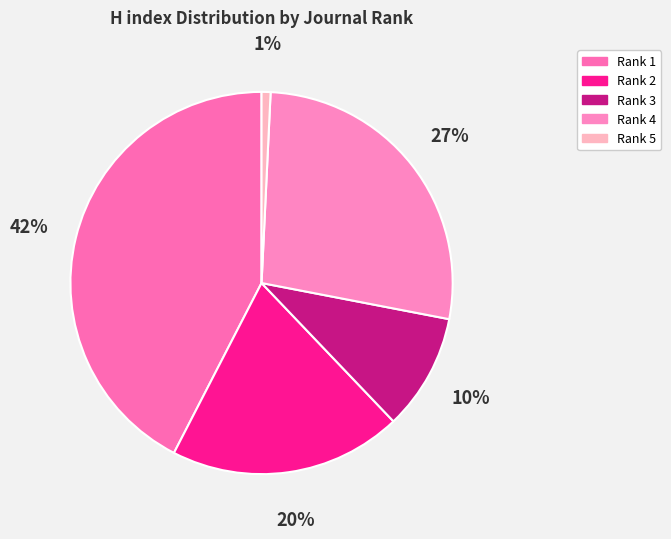

Count the number of slices in the pie.

5